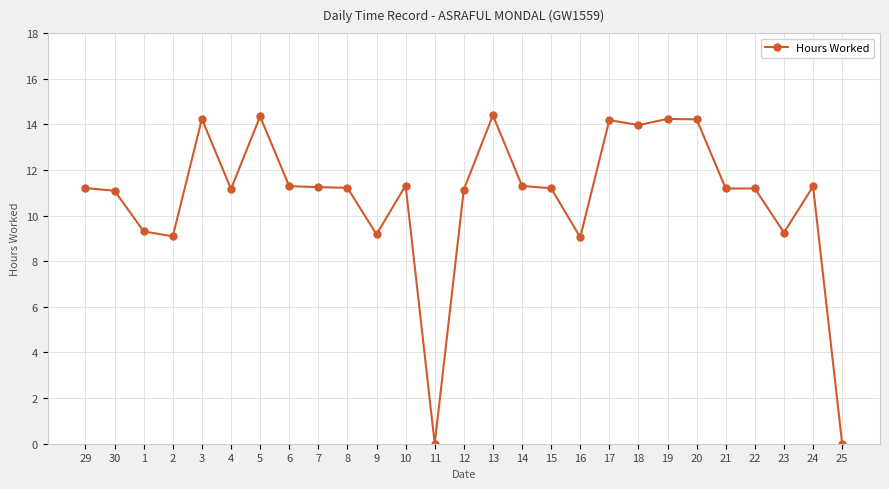

What is the greatest value displayed?

14.4